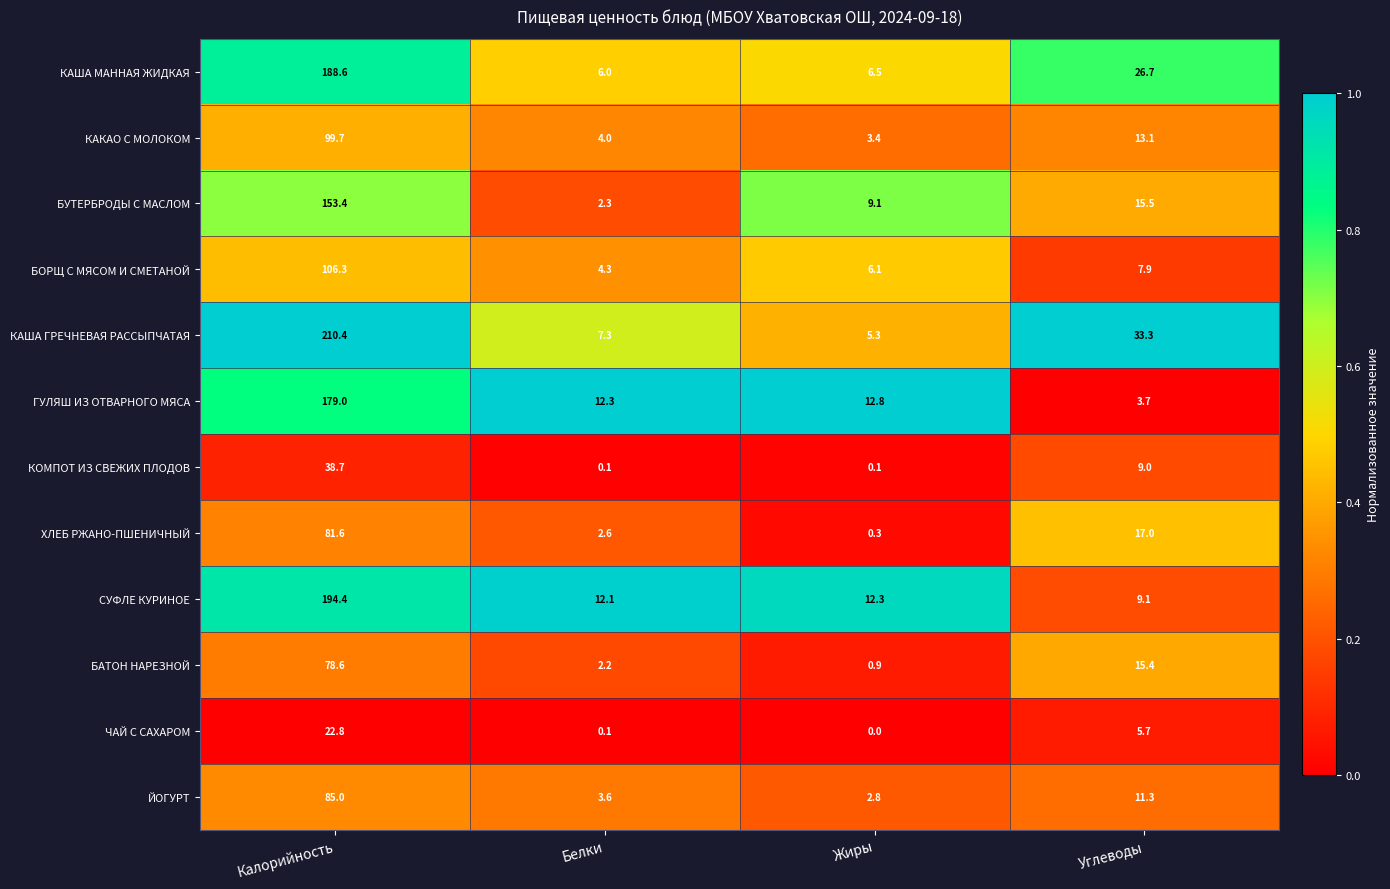

Which series has the largest total across all categories?

КАША ГРЕЧНЕВАЯ РАССЫПЧАТАЯ